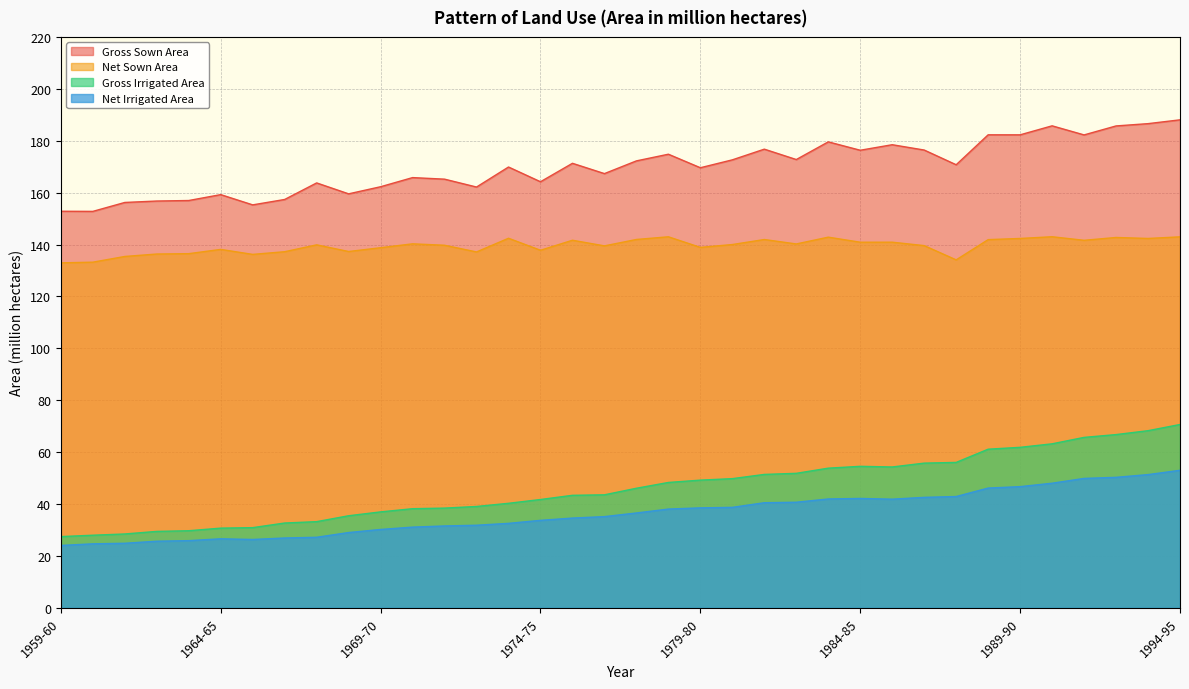

What is the spread (max minus min) of values at 1988-89?

136.1